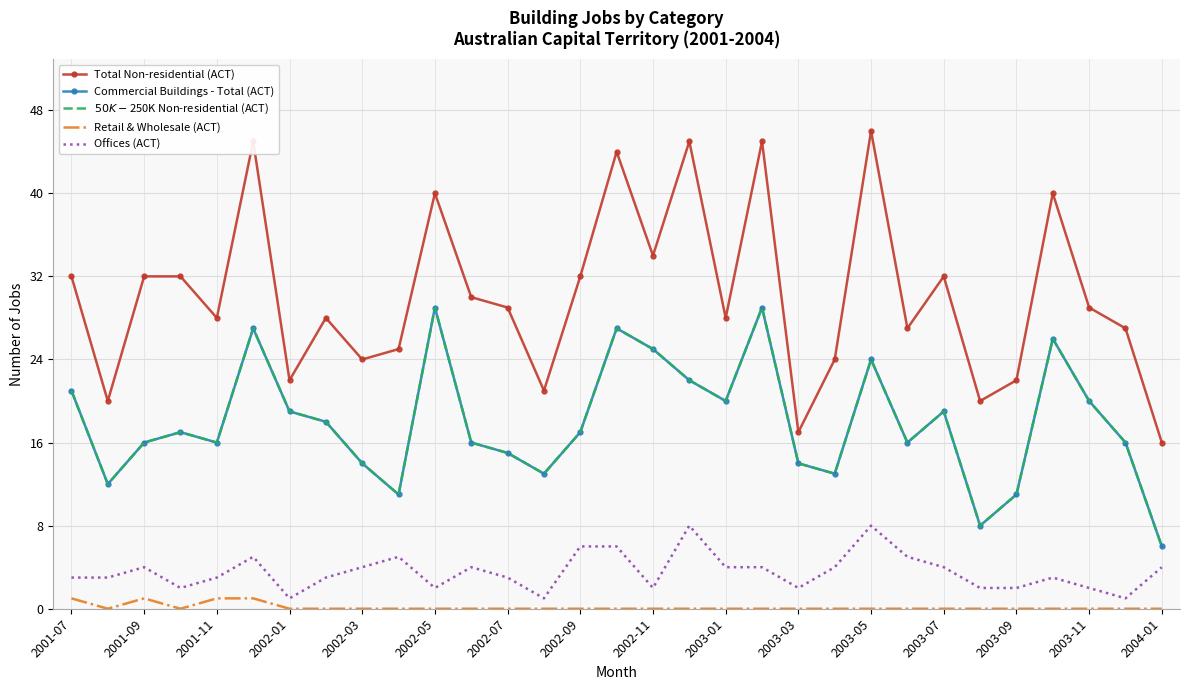

How many categories are shown in the chart?

31